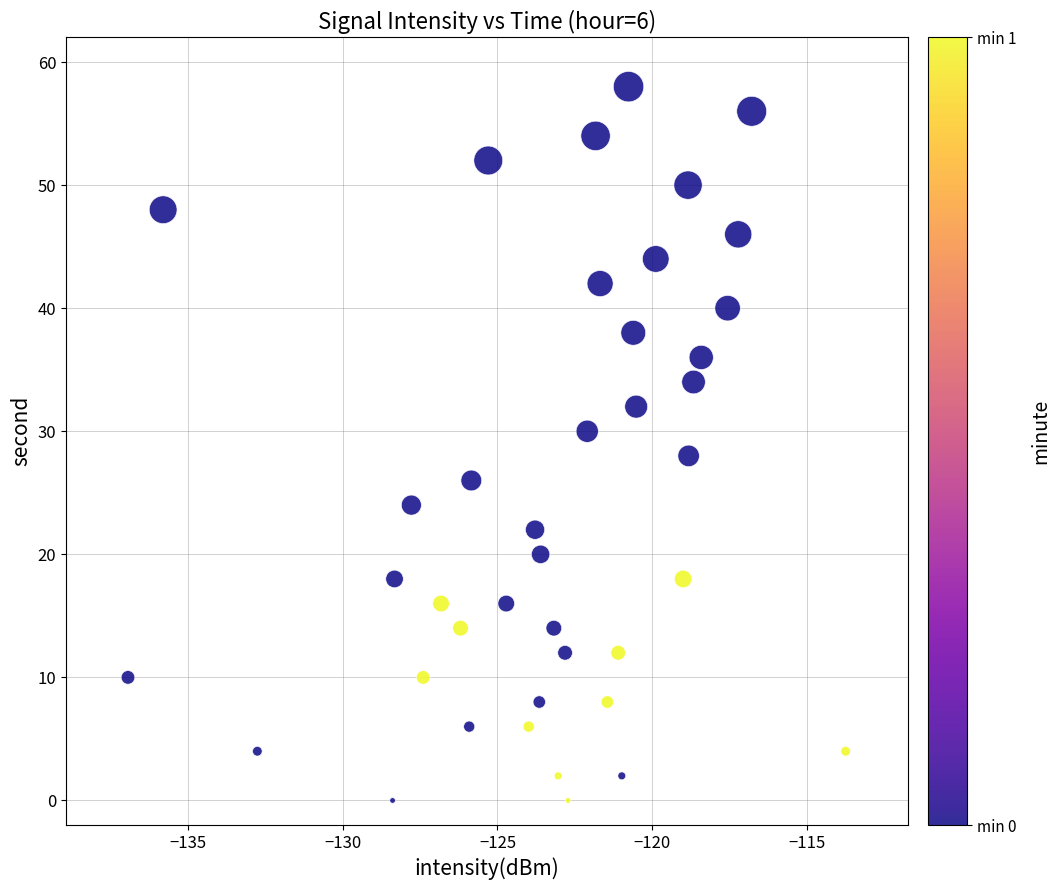

What is the range of Y values (max minus min)?

58